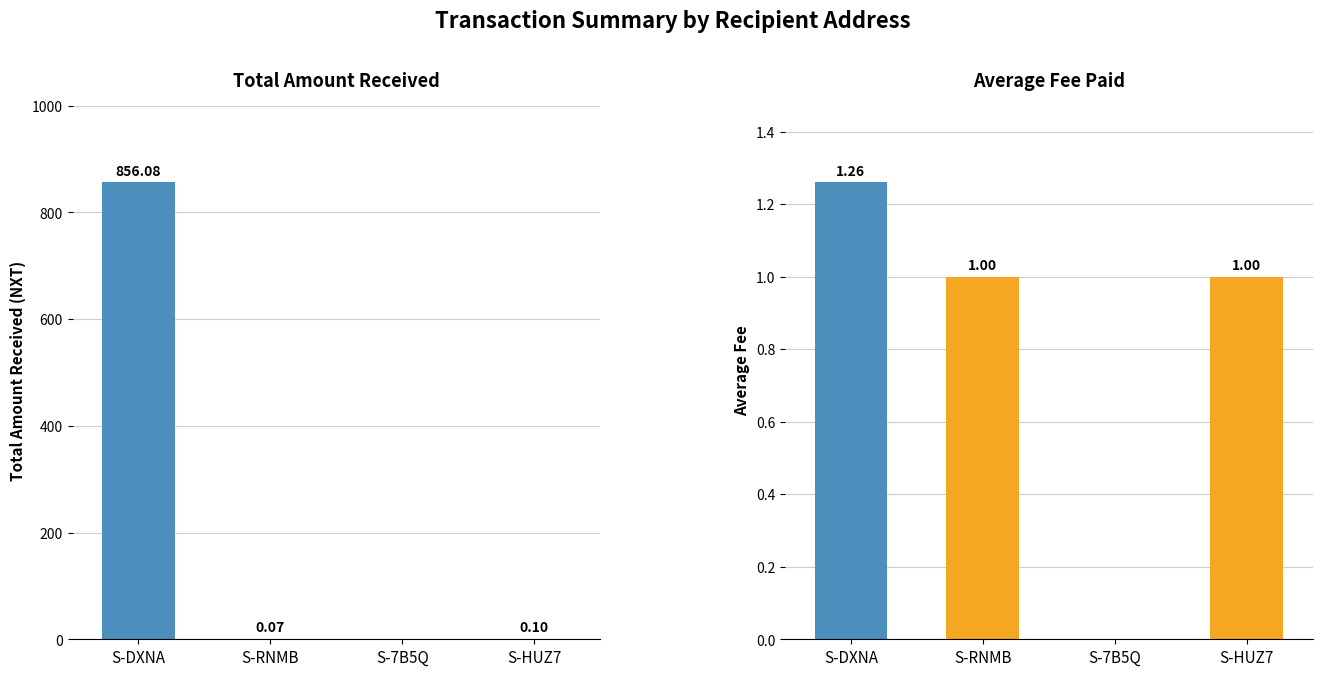

The value of Total Amount at S-7B5Q is 382.1. True or false?

False